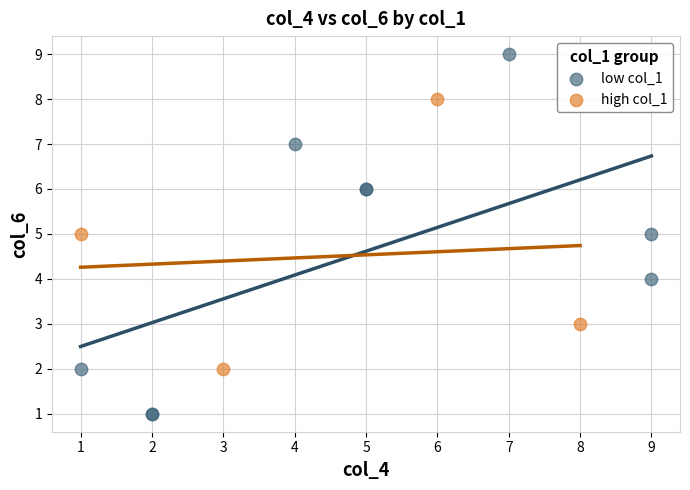

Which series contains the highest Y value?

low col_1